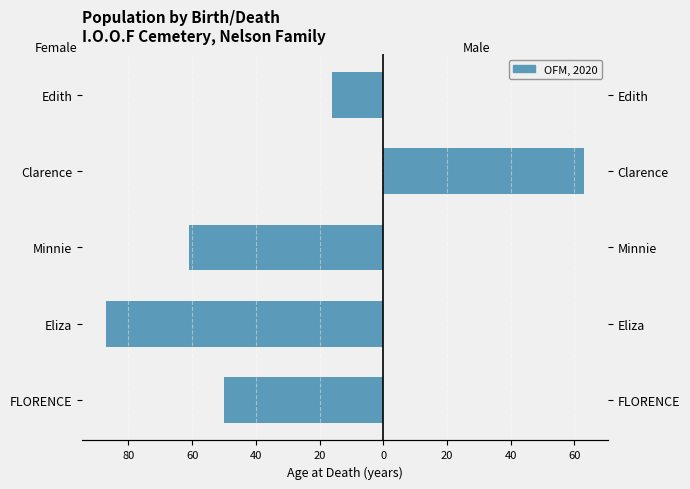

What is the highest value of the Age at Death (Male) series?

63